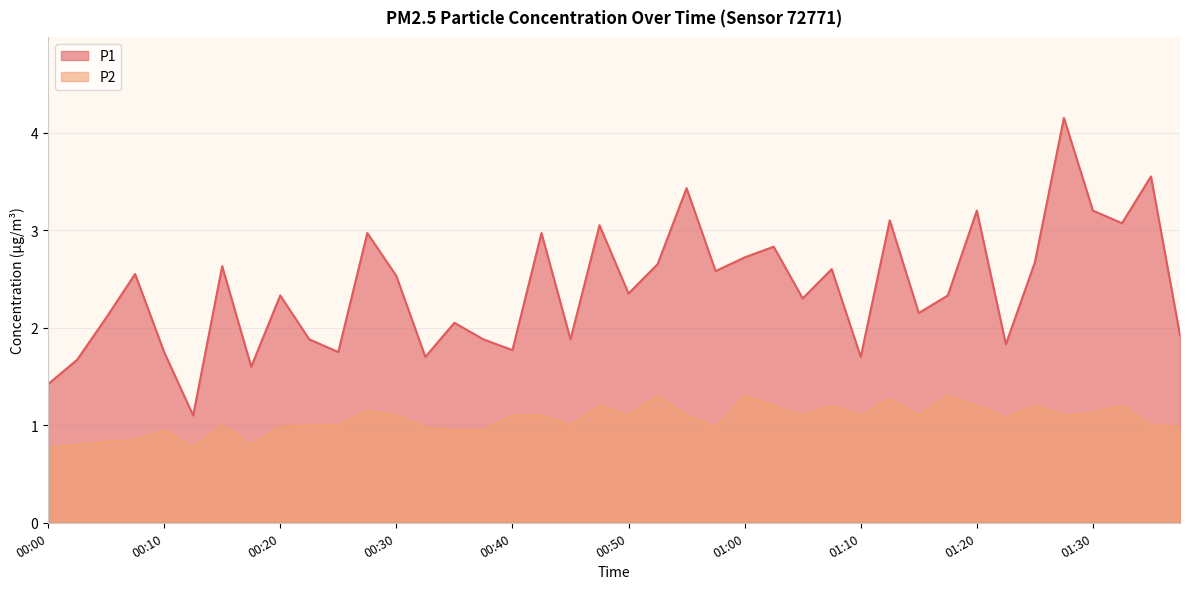

Which series has the widest spread of values?

P1